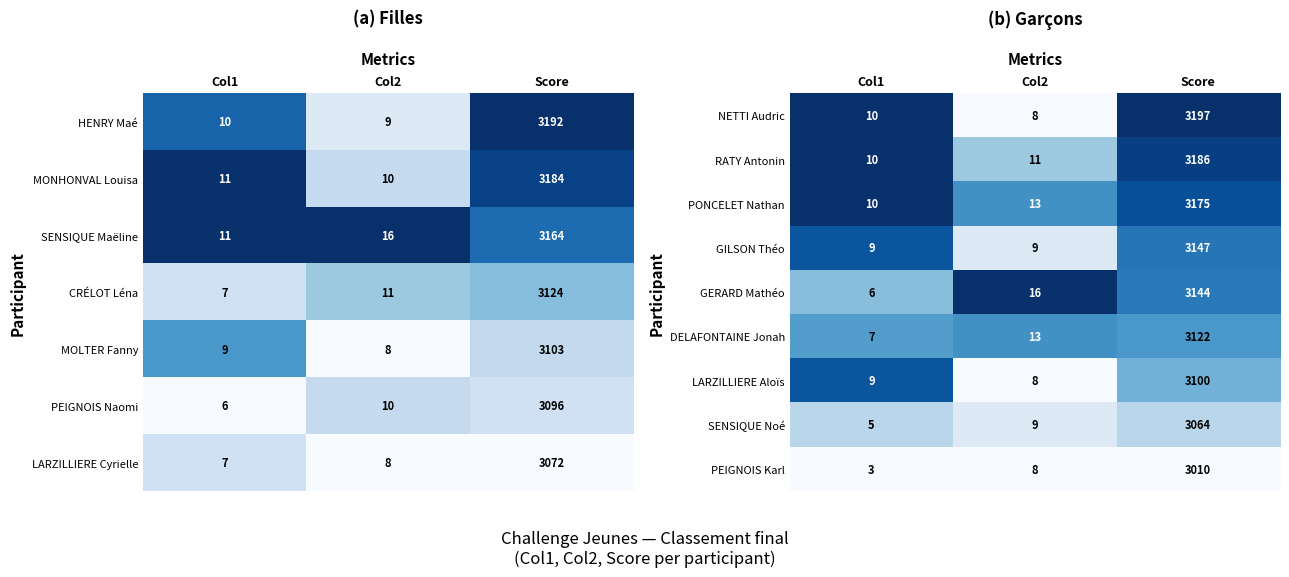

Which has a higher value, Col2 or Score?

Score